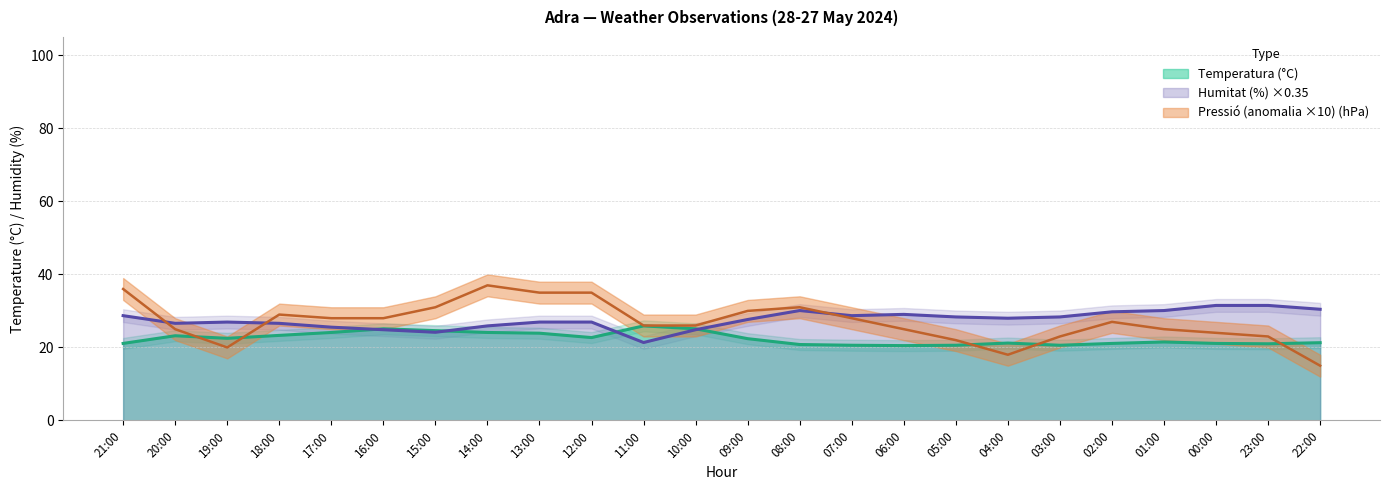

The Temperatura (°C) series shows 31.3 at 21:00. True or false?

False